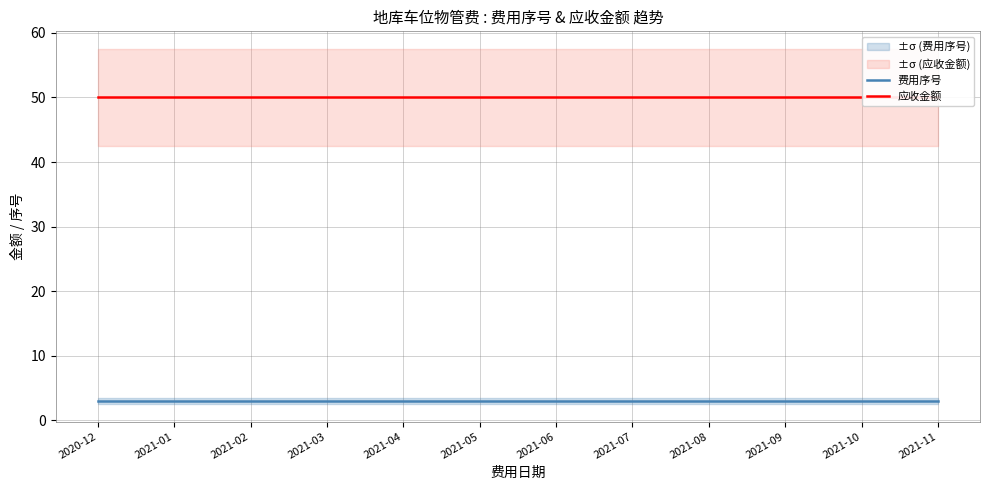

What is the sum of the 费用序号 values at 2021-07 and 2021-02?

6